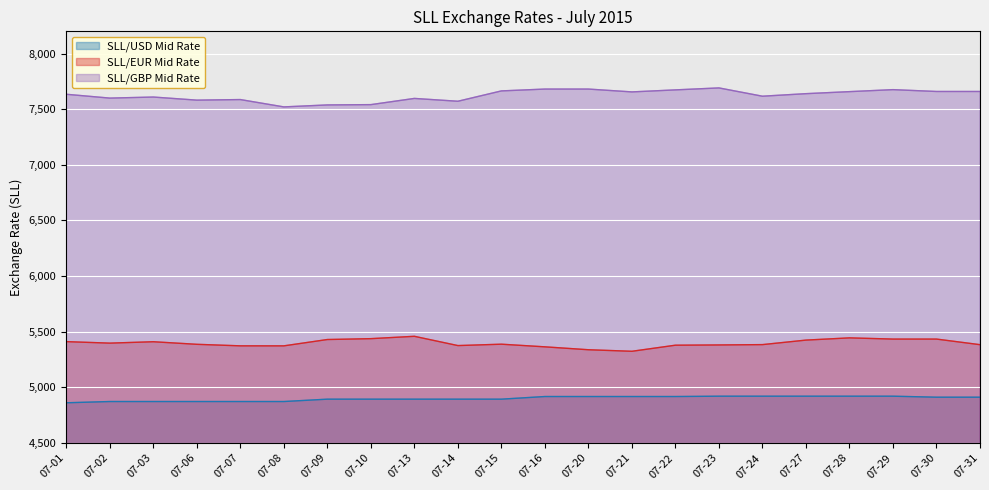

True or false: SLL/GBP Mid Rate and SLL/USD Mid Rate cross at least once.

False